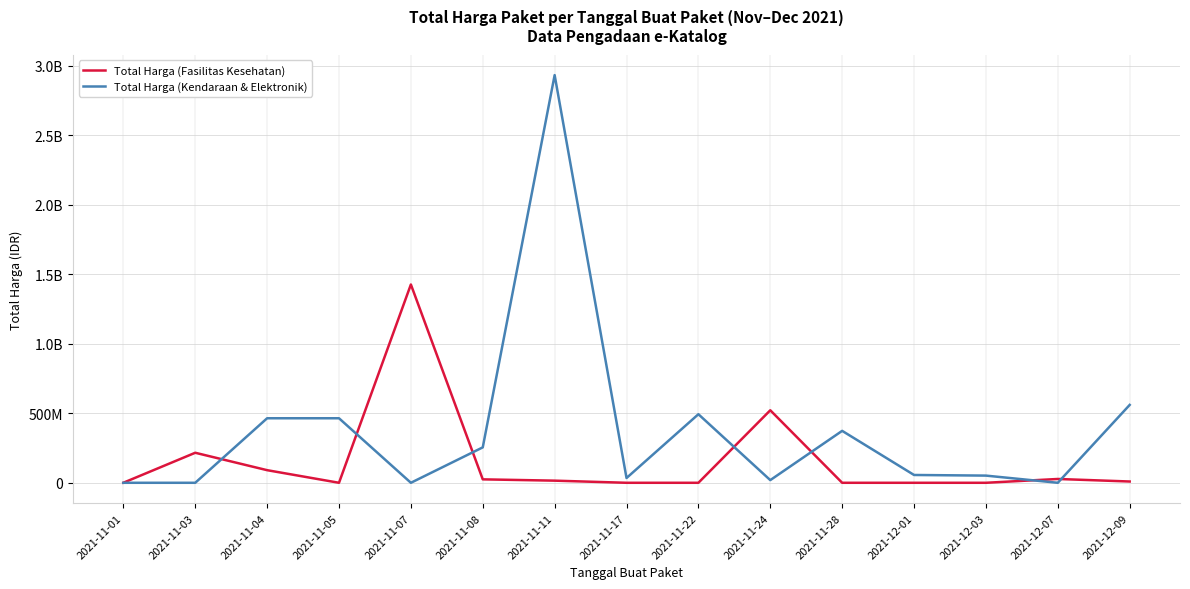

At which label does Total Harga (Kendaraan & Elektronik) reach its peak?

2021-11-11